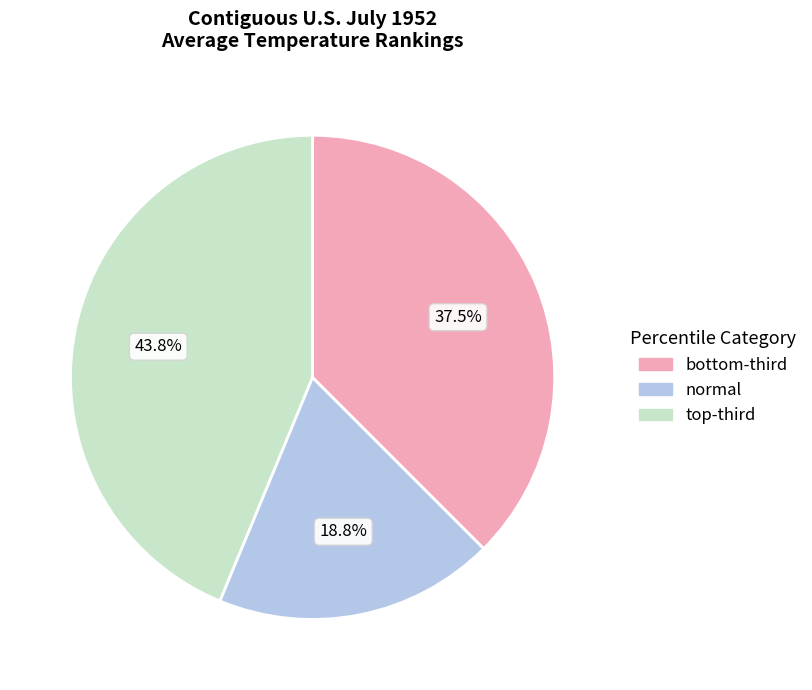

How many slices are in this pie chart?

3